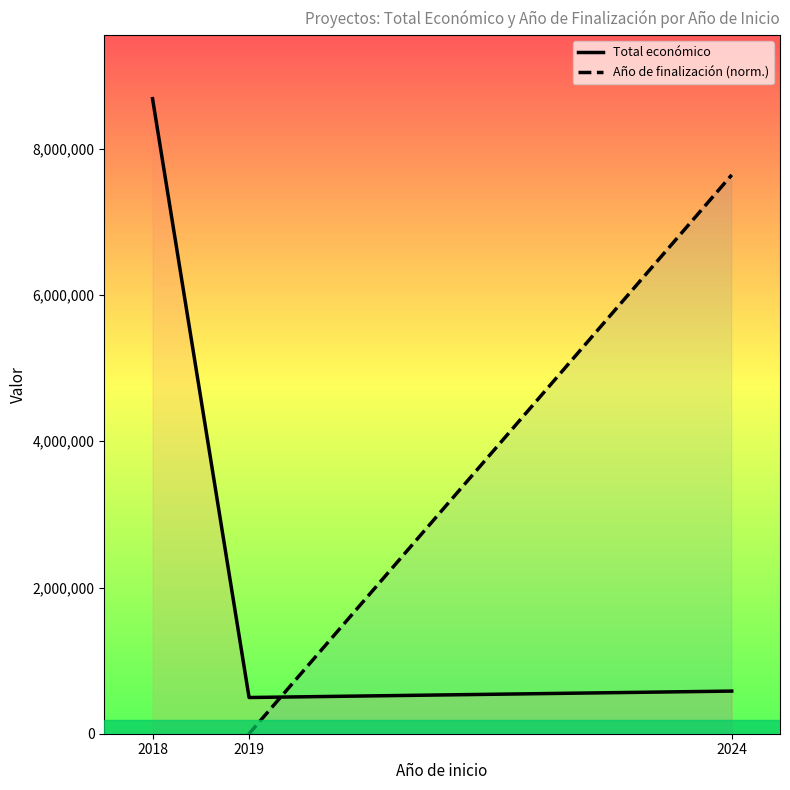

Is it true that Año de finalización (norm.) equals 11497783.1 at 2024?

False